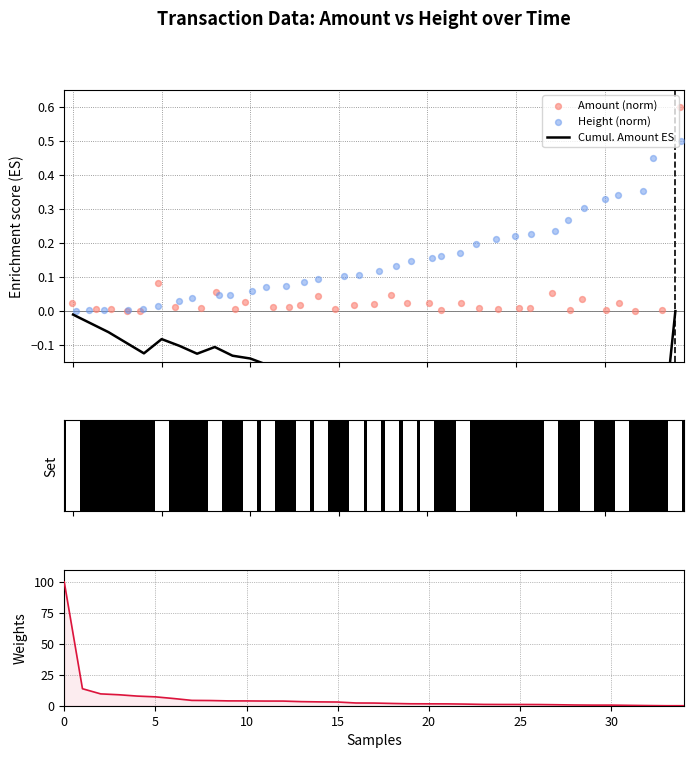

Is the value of Height (norm) at 11 greater than the value of Cumul. Amount ES at 10?

Yes